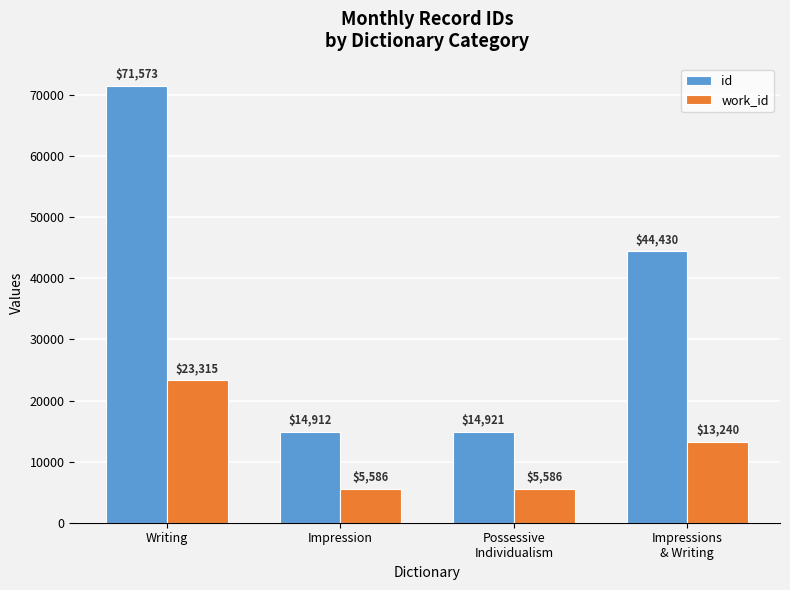

Which series has the largest total across all categories?

id